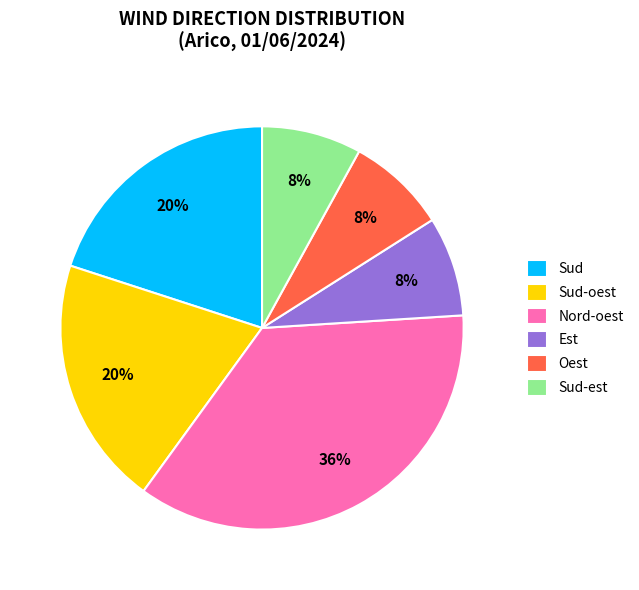

Is the sum of Nord-oest and Sud greater than half?

Yes